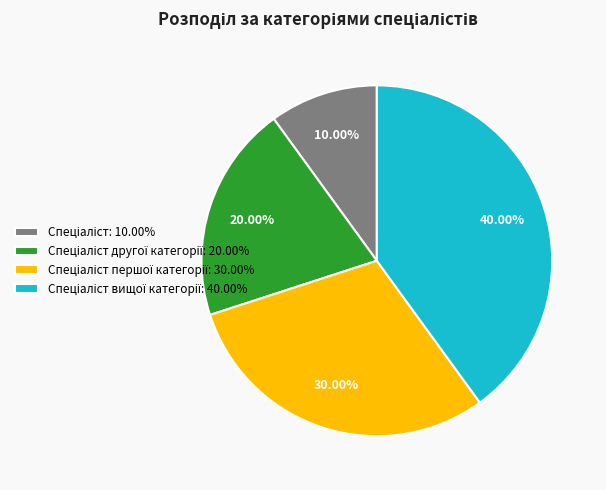

Is there a majority slice in this chart?

No